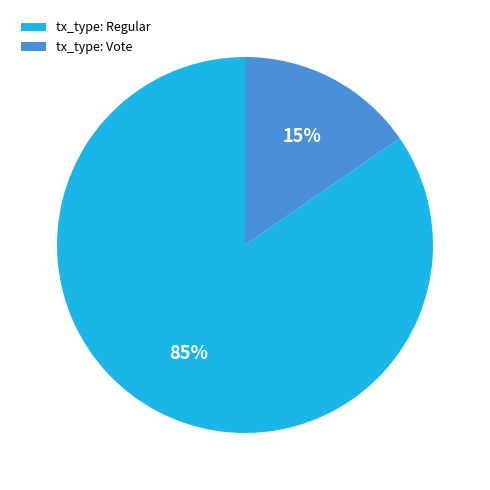

Which has a higher value, tx_type: Vote or tx_type: Regular?

tx_type: Regular